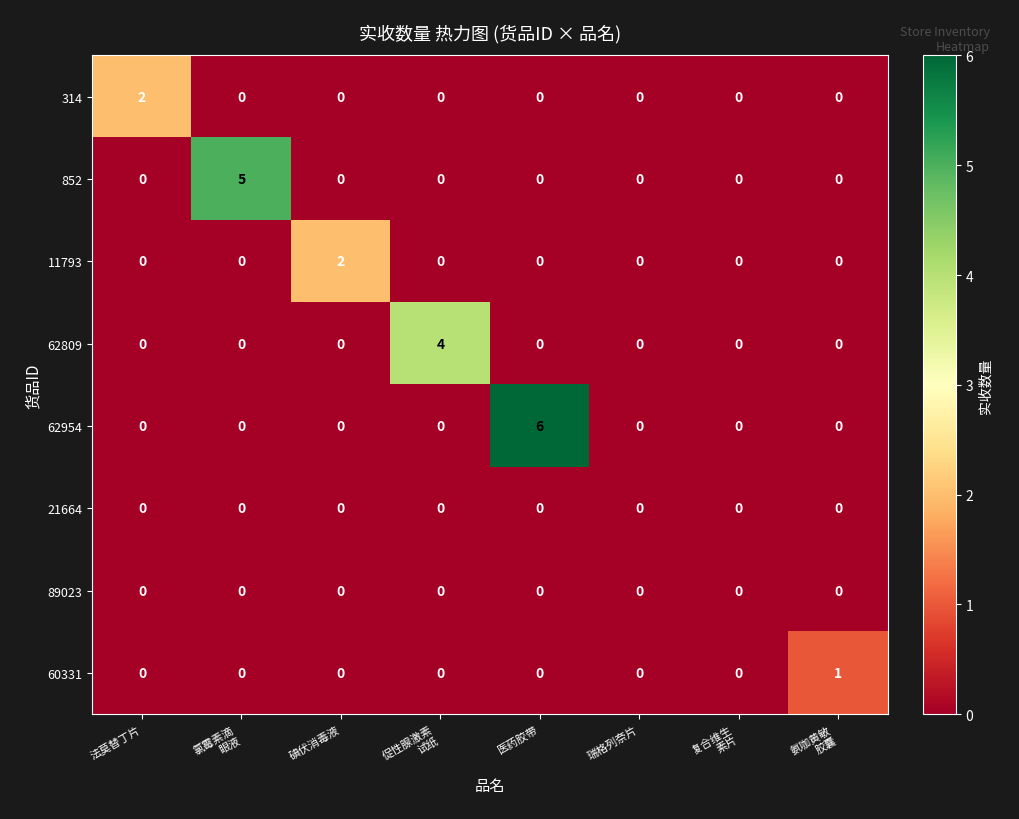

What is the maximum value shown in the chart?

6